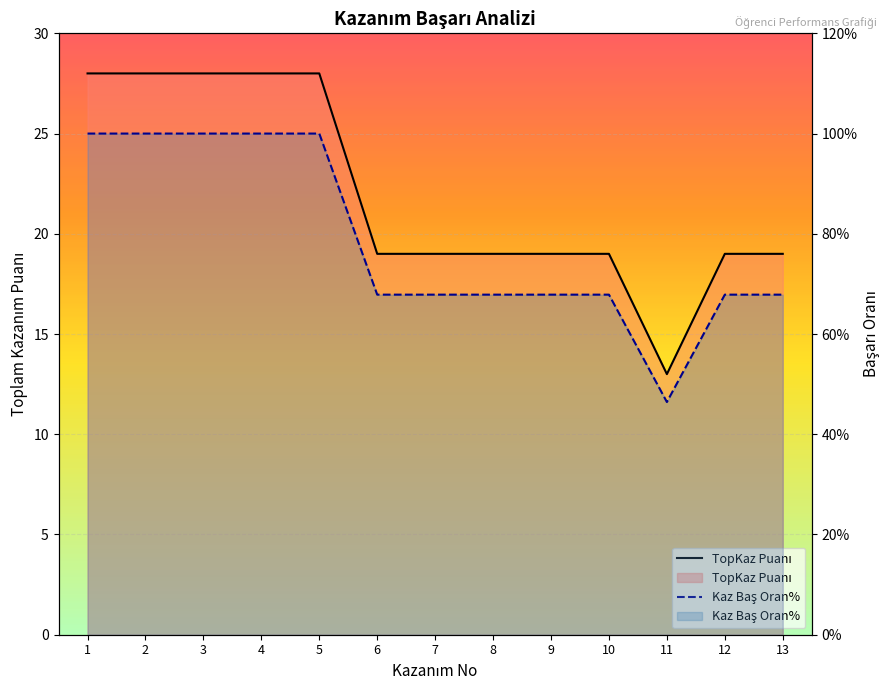

Reading right to left, what are all the values shown in this chart?

TopKaz Puanı: 19.0	19.0	13.0	19.0	19.0	19.0	19.0	19.0	28.0	28.0	28.0	28.0	28.0
Kaz Baş Oran%: 0.7	0.7	0.5	0.7	0.7	0.7	0.7	0.7	1.0	1.0	1.0	1.0	1.0